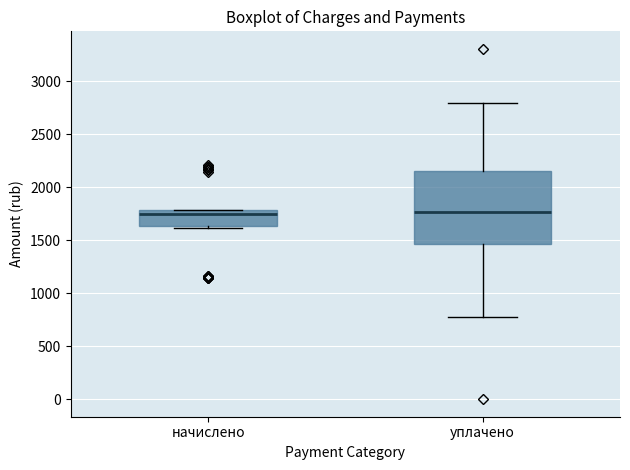

Which box is the tallest, from its lower edge to its upper edge?

уплачено